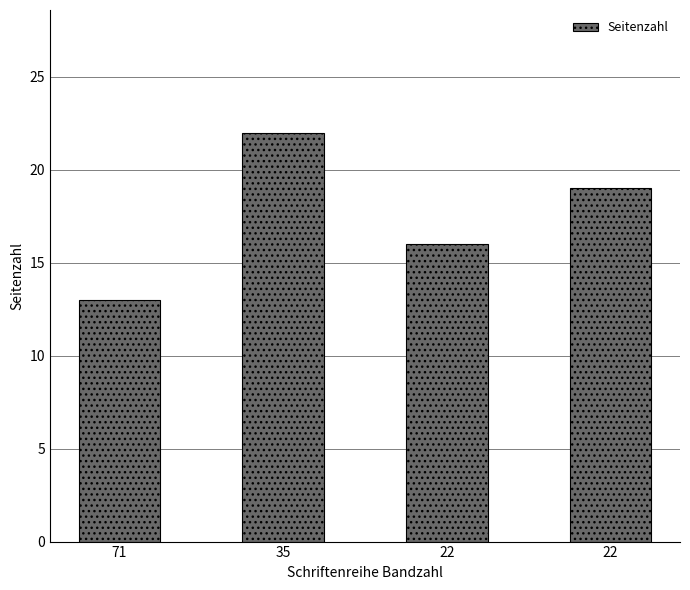

How many values are between 16 and 22?

3